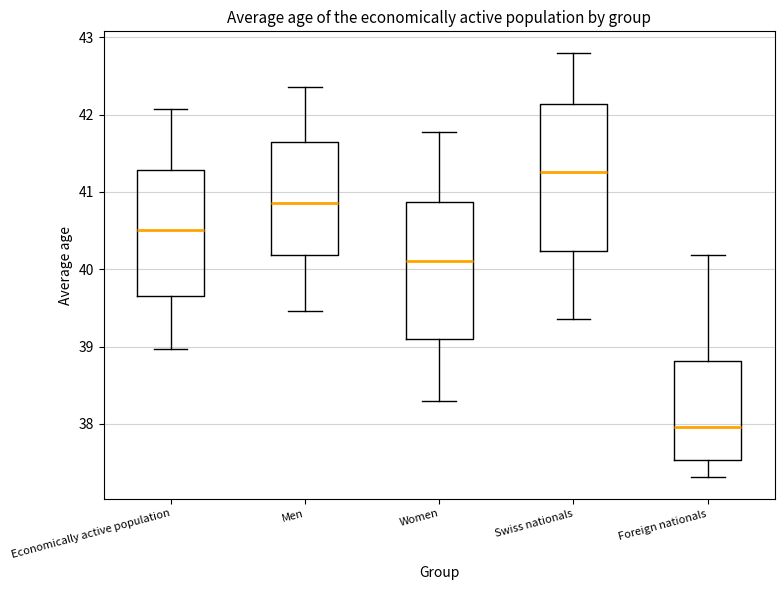

Comparing the boxes themselves (not the whiskers), which one is the tallest?

Swiss nationals